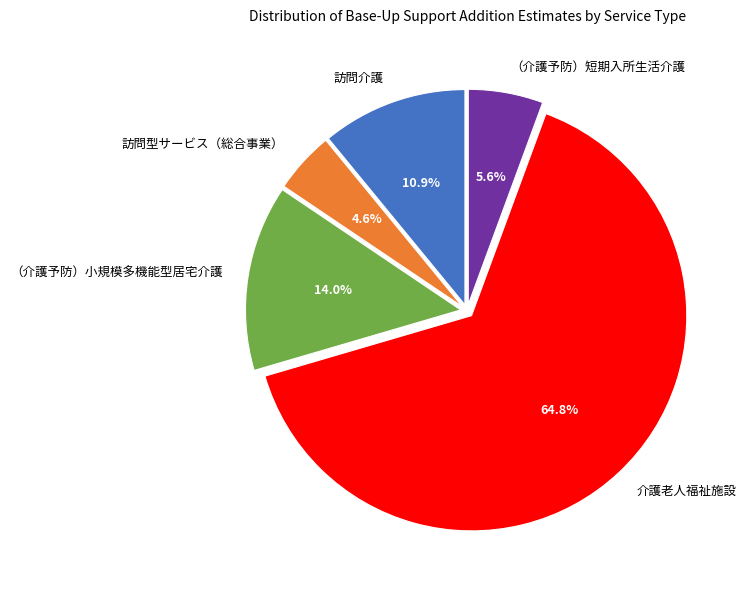

To the nearest percent, what is the difference between the largest and smallest slice percentages?

60%